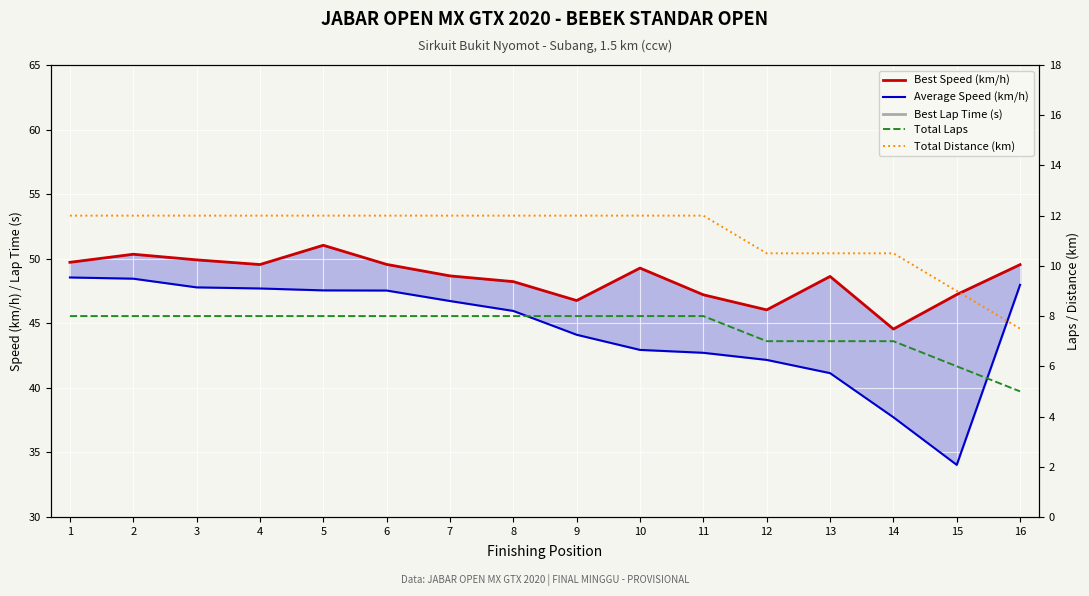

At how many categories does at least one series exceed 77?

16